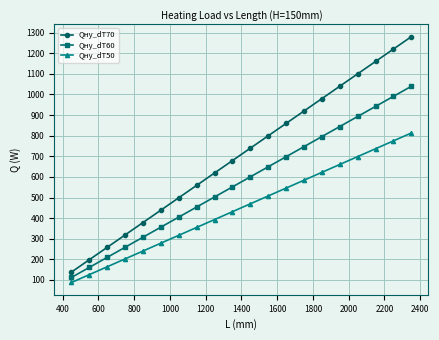

What is the sum of all Qну_dT70 values?

14187.5